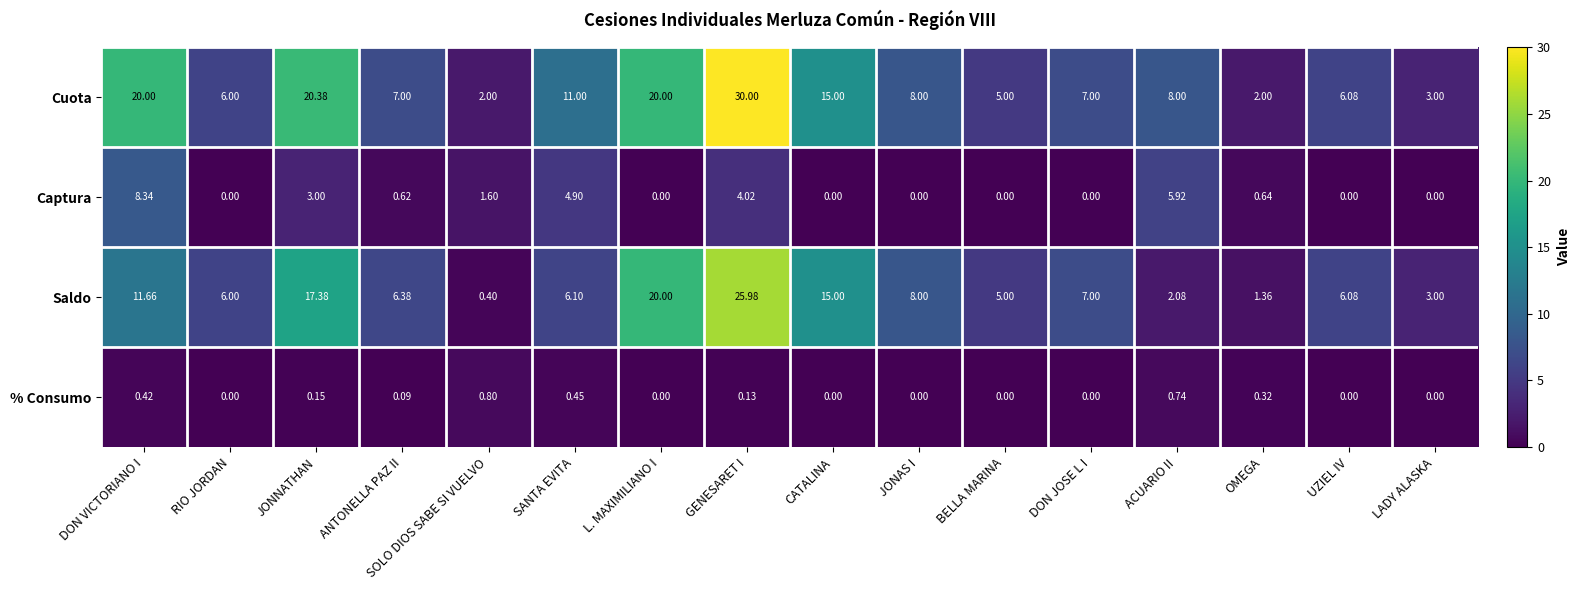

At which label does Saldo first exceed 6?

DON VICTORIANO I